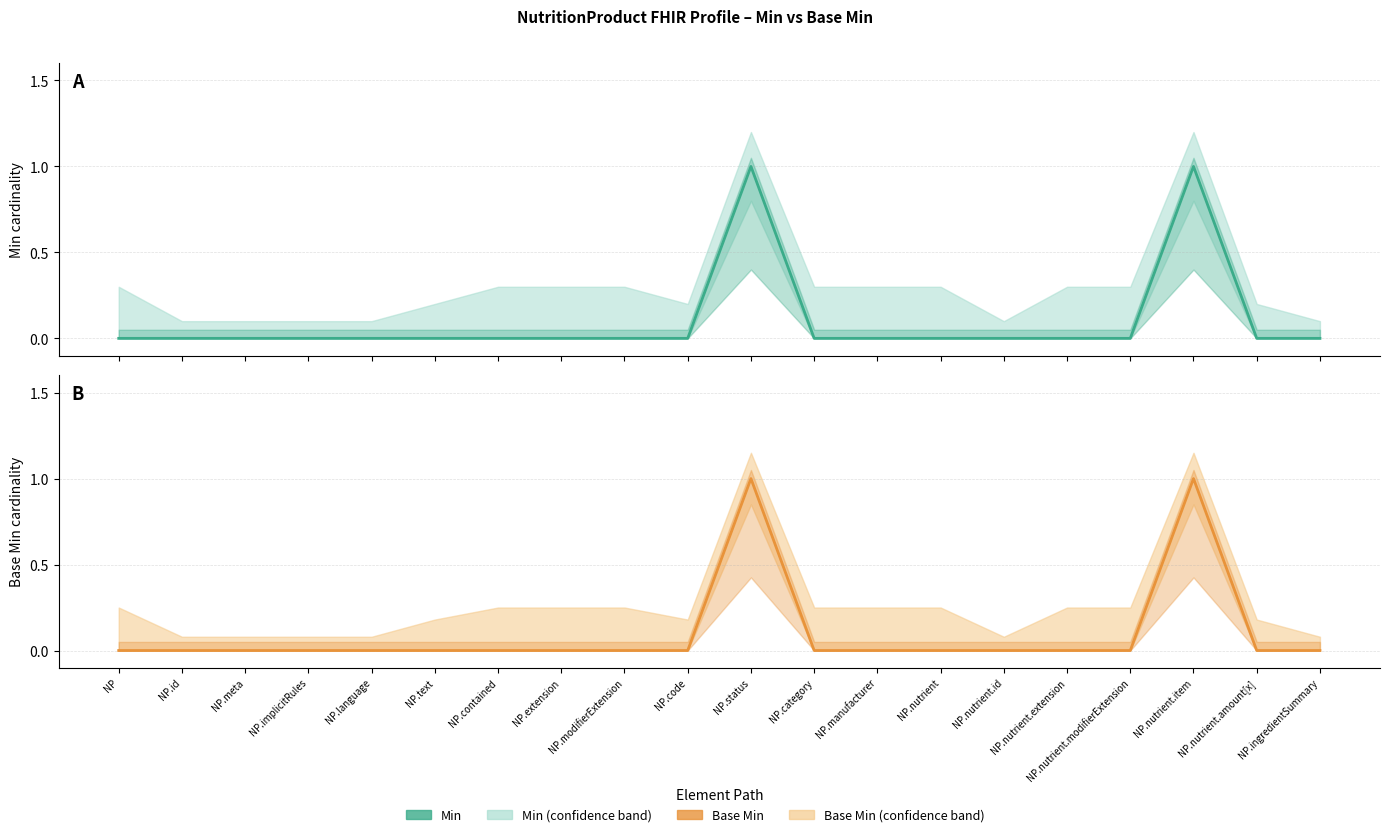

Which has a higher value, NP.category or NP.language?

NP.category